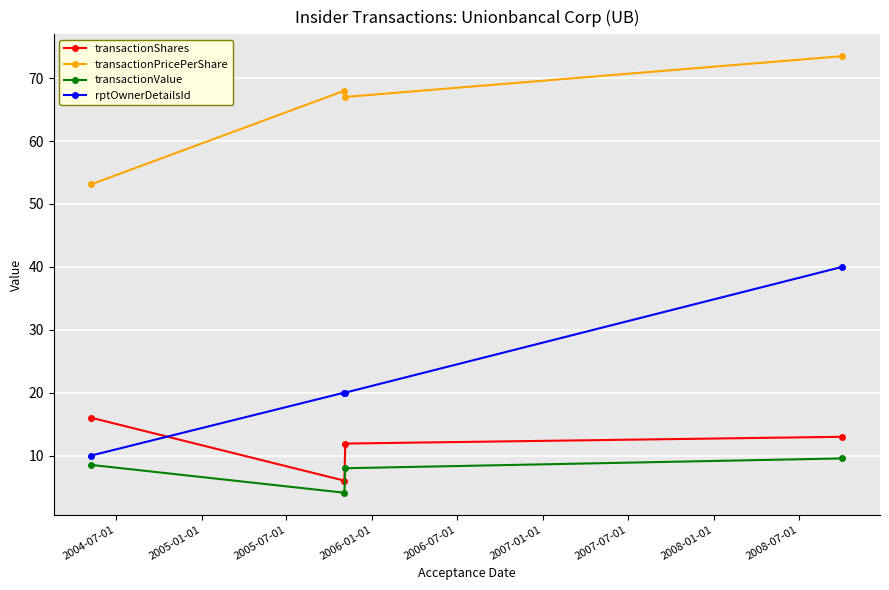

What is the sum of all transactionShares values?

46.9